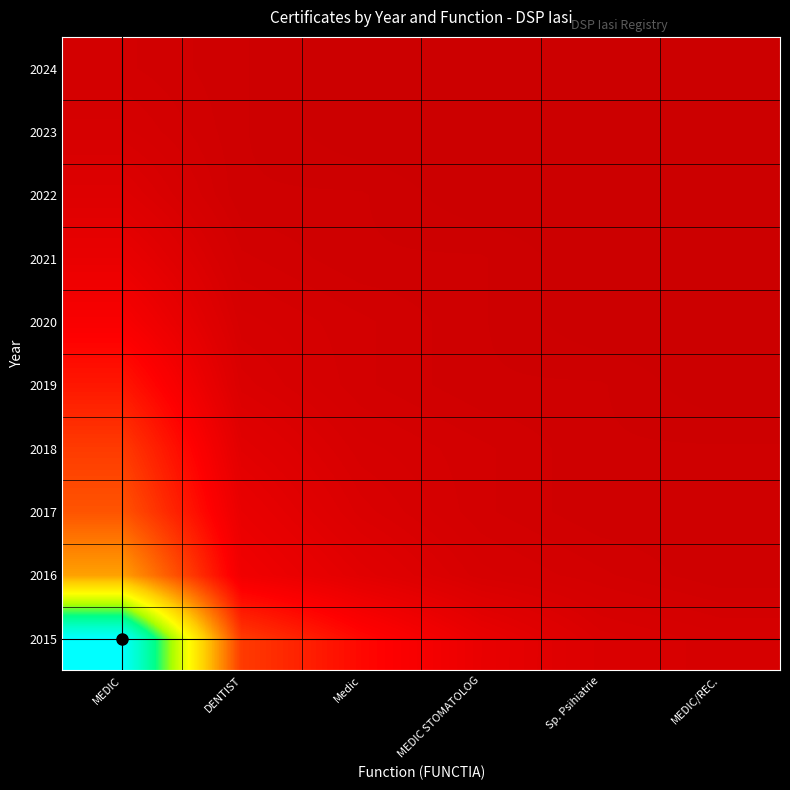

Reading left to right, what are all the values shown in this chart?

2015: MEDIC=120	DENTIST=25	Medic=15	MEDIC STOMATOLOG=8	Sp. Psihiatrie=4	MEDIC/REC.=3
2016: MEDIC=45	DENTIST=10	Medic=6	MEDIC STOMATOLOG=3	Sp. Psihiatrie=2	MEDIC/REC.=1
2017: MEDIC=30	DENTIST=8	Medic=4	MEDIC STOMATOLOG=2	Sp. Psihiatrie=1	MEDIC/REC.=1
2018: MEDIC=25	DENTIST=6	Medic=3	MEDIC STOMATOLOG=2	Sp. Psihiatrie=1	MEDIC/REC.=1
2019: MEDIC=18	DENTIST=4	Medic=2	MEDIC STOMATOLOG=1	Sp. Psihiatrie=1	MEDIC/REC.=0
2020: MEDIC=12	DENTIST=3	Medic=2	MEDIC STOMATOLOG=1	Sp. Psihiatrie=0	MEDIC/REC.=0
2021: MEDIC=8	DENTIST=2	Medic=1	MEDIC STOMATOLOG=1	Sp. Psihiatrie=0	MEDIC/REC.=0
2022: MEDIC=5	DENTIST=1	Medic=1	MEDIC STOMATOLOG=0	Sp. Psihiatrie=0	MEDIC/REC.=0
2023: MEDIC=3	DENTIST=1	Medic=0	MEDIC STOMATOLOG=0	Sp. Psihiatrie=0	MEDIC/REC.=0
2024: MEDIC=2	DENTIST=1	Medic=0	MEDIC STOMATOLOG=0	Sp. Psihiatrie=0	MEDIC/REC.=0